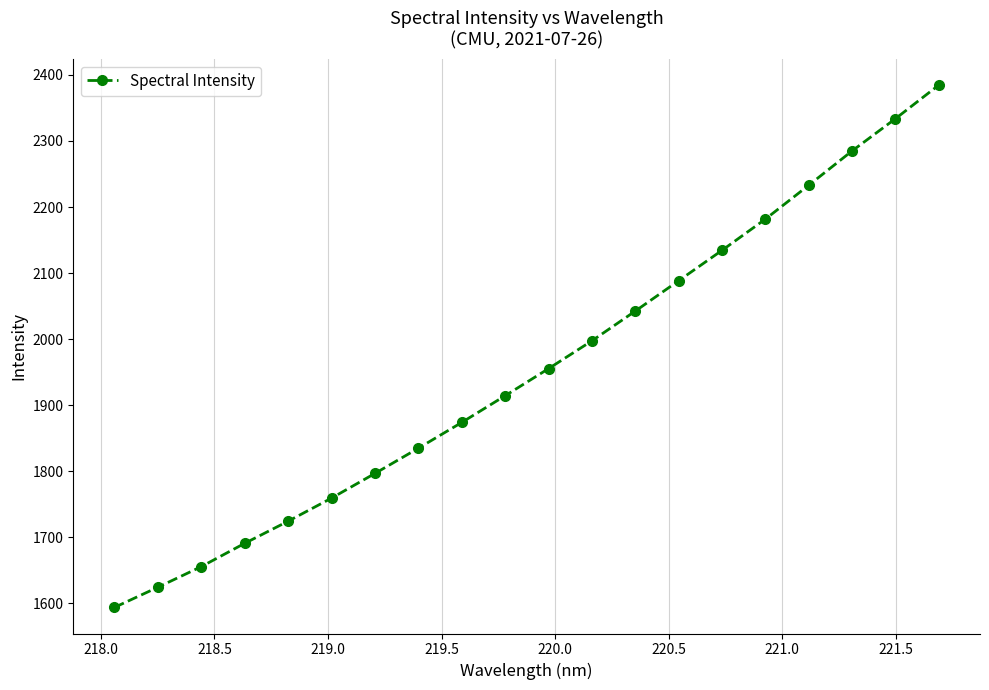

How many values exceed 1955?

10